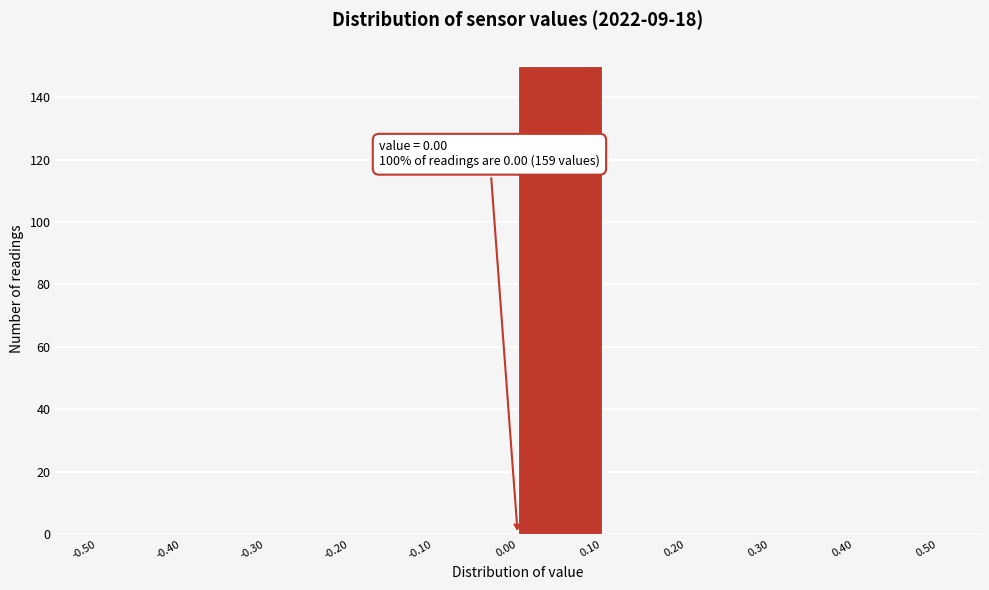

Which range on the x-axis has the tallest bar?

0.00 to 0.10